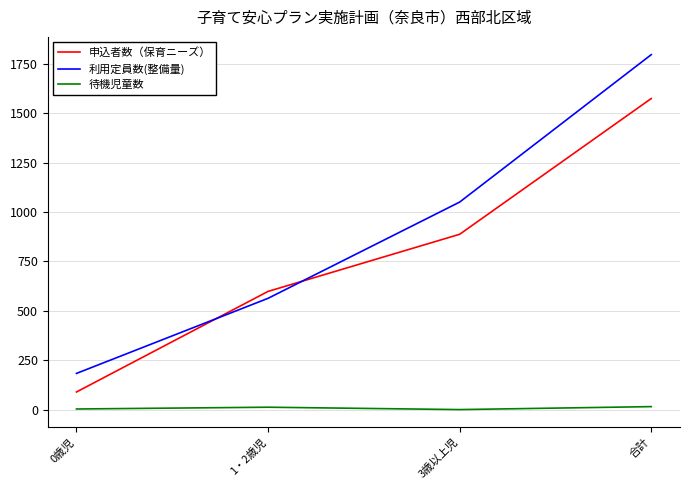

Rank the series by their maximum value, from lowest to highest.

待機児童数, 申込者数（保育ニーズ）, 利用定員数(整備量)